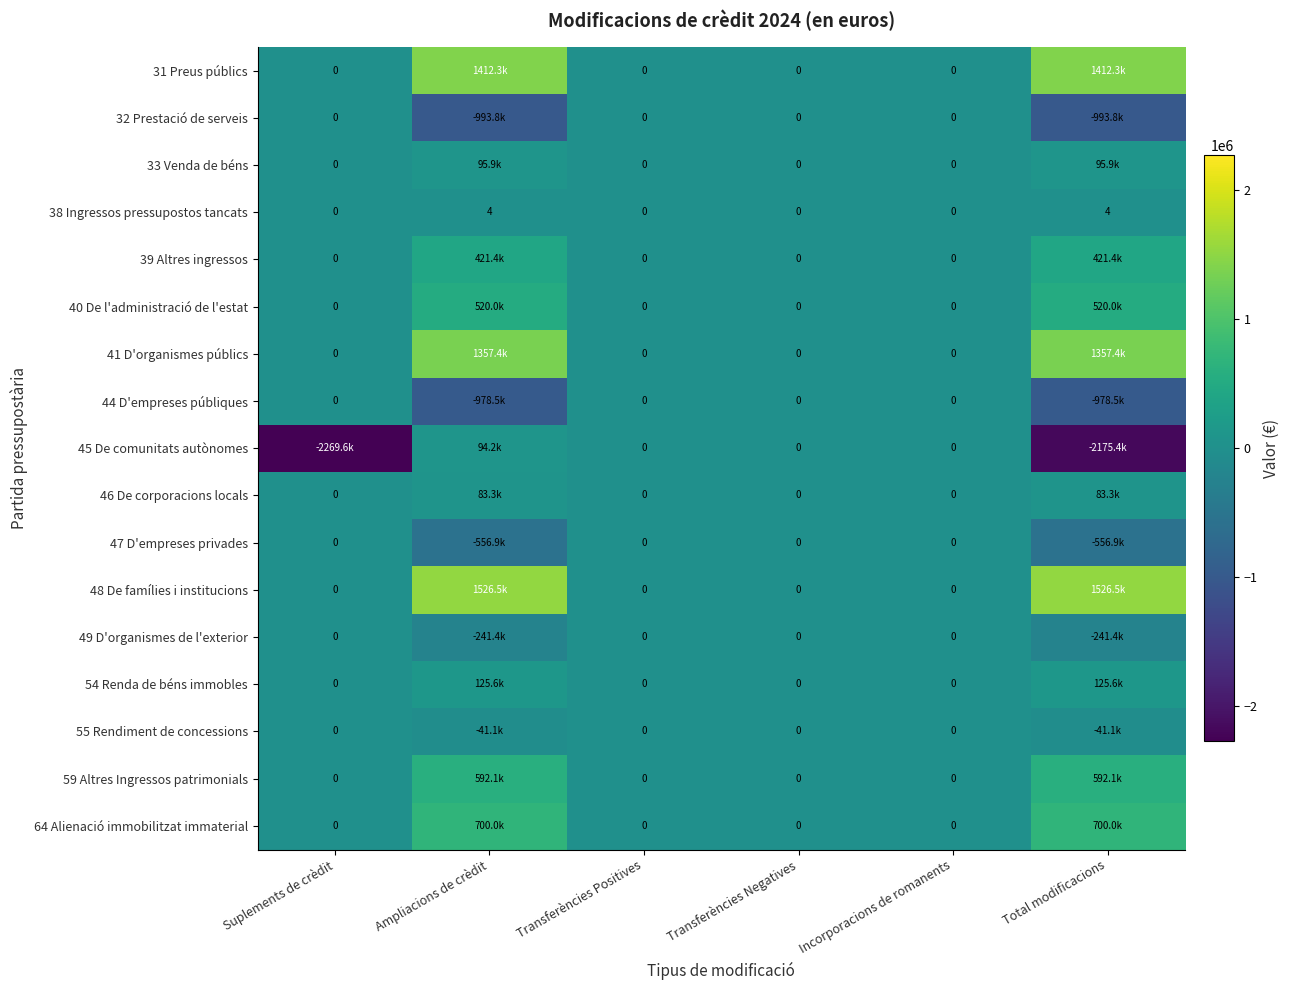

Which has a higher value, Total modificacions or Transferències Positives?

Total modificacions